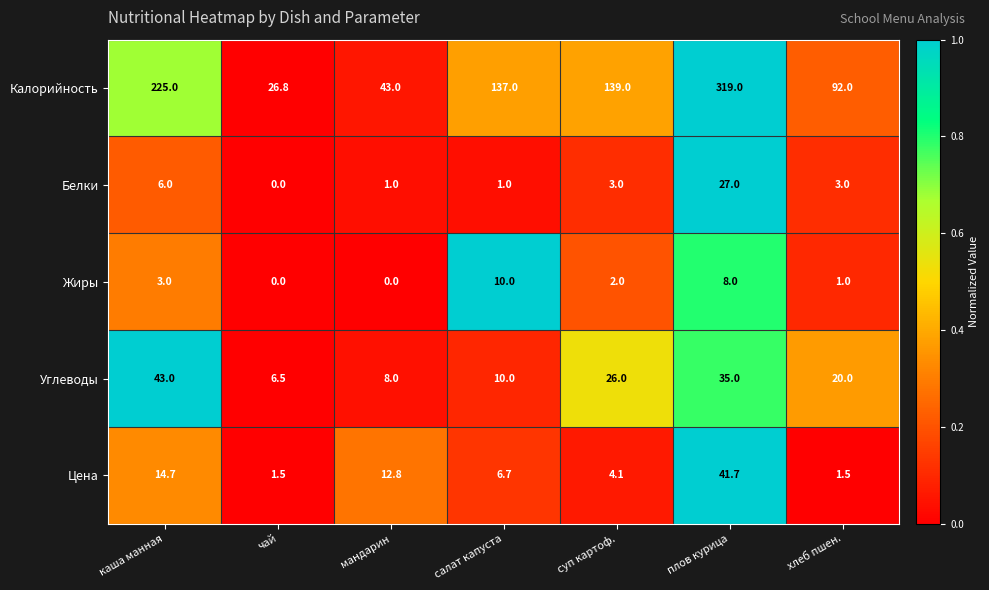

At which category does the chart reach its peak across all series?

плов курица